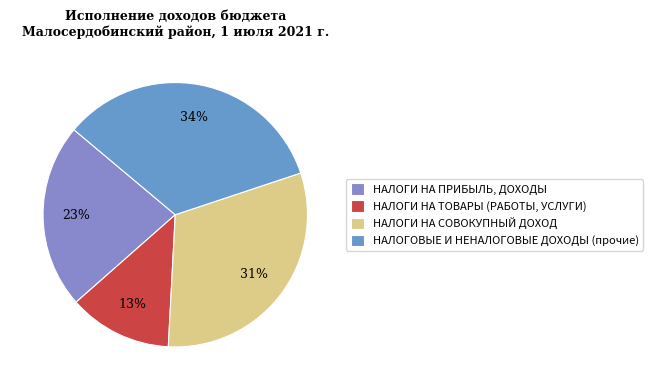

Count the number of slices in the pie.

4